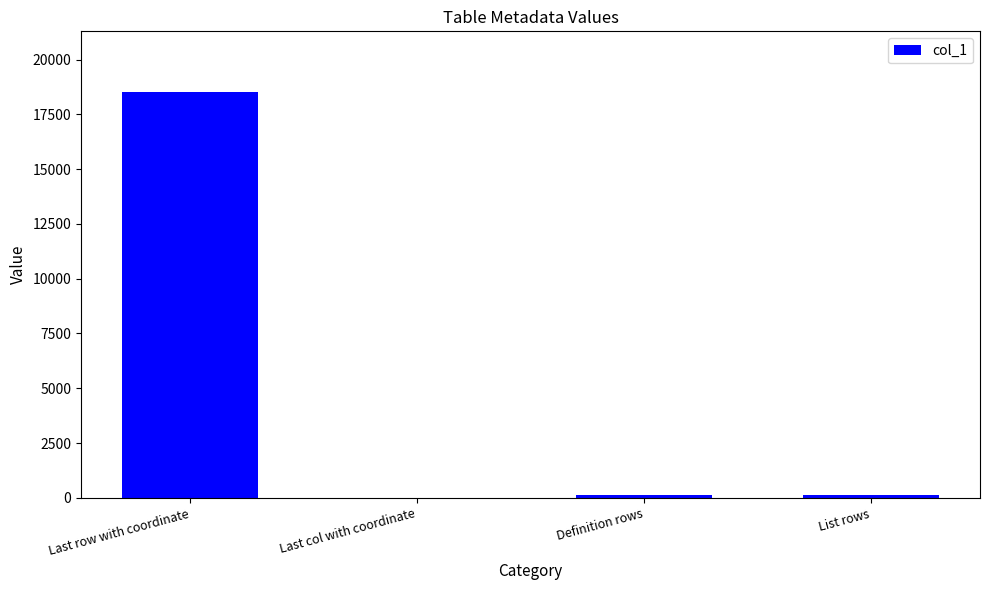

What is the sum of all values?

18725